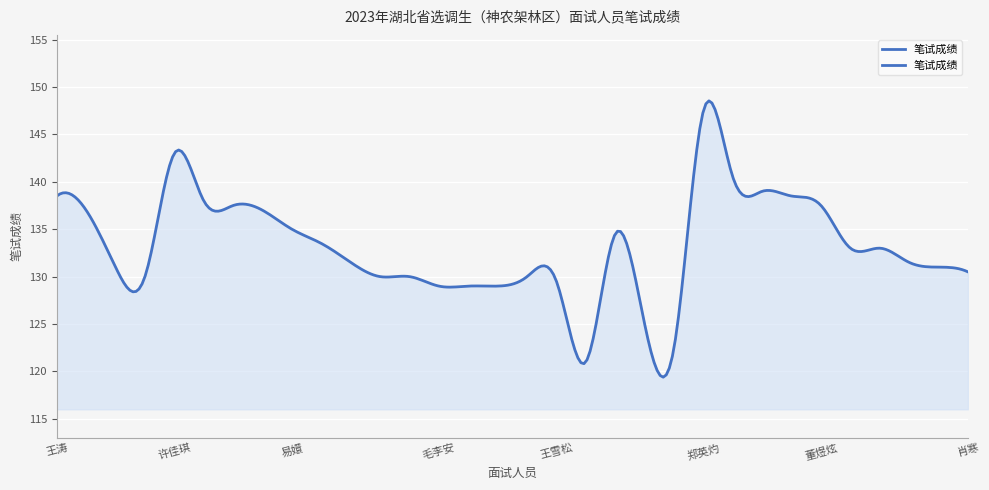

How many lines are shown in the chart?

1